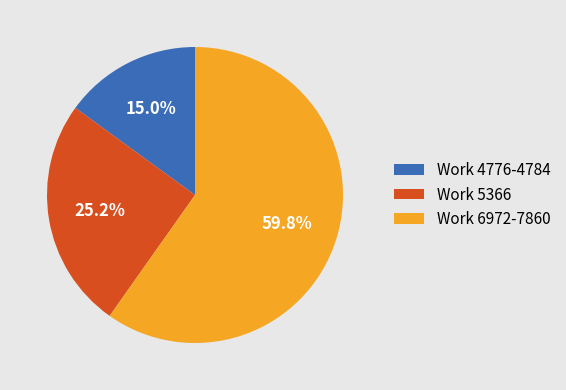

Is there a majority slice in this chart?

Yes